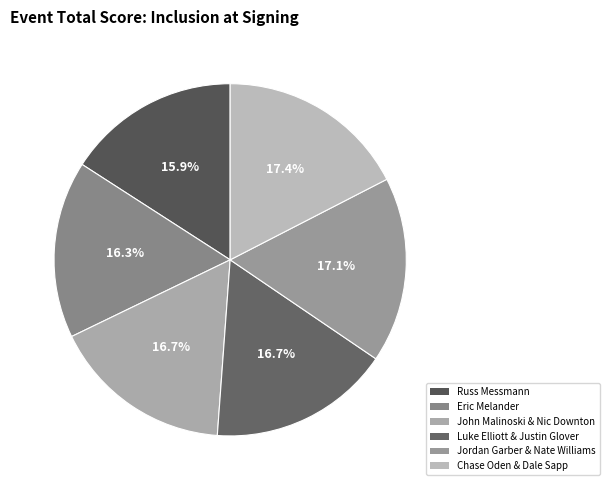

What is the largest slice in the pie chart?

Chase Oden & Dale Sapp